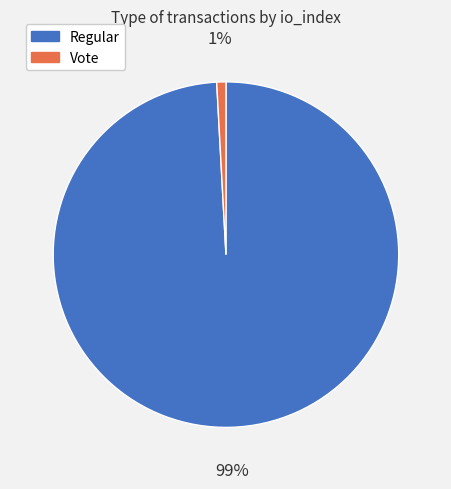

To the nearest percent, what is the combined percentage of Regular and Vote?

100%